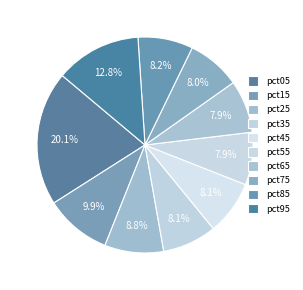

Count the number of slices in the pie.

10